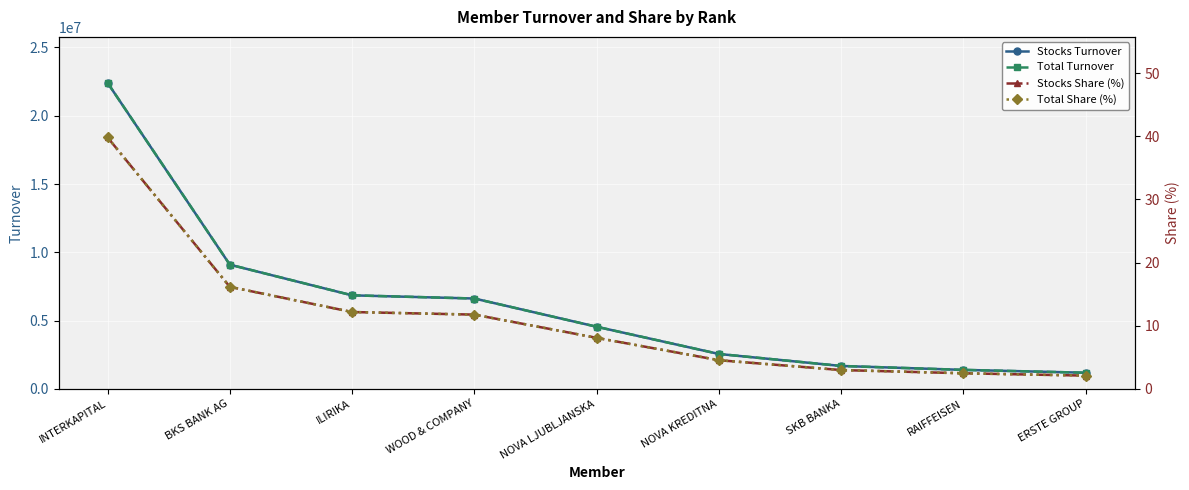

The Stocks Turnover series shows 10102042.6 at INTERKAPITAL. True or false?

False